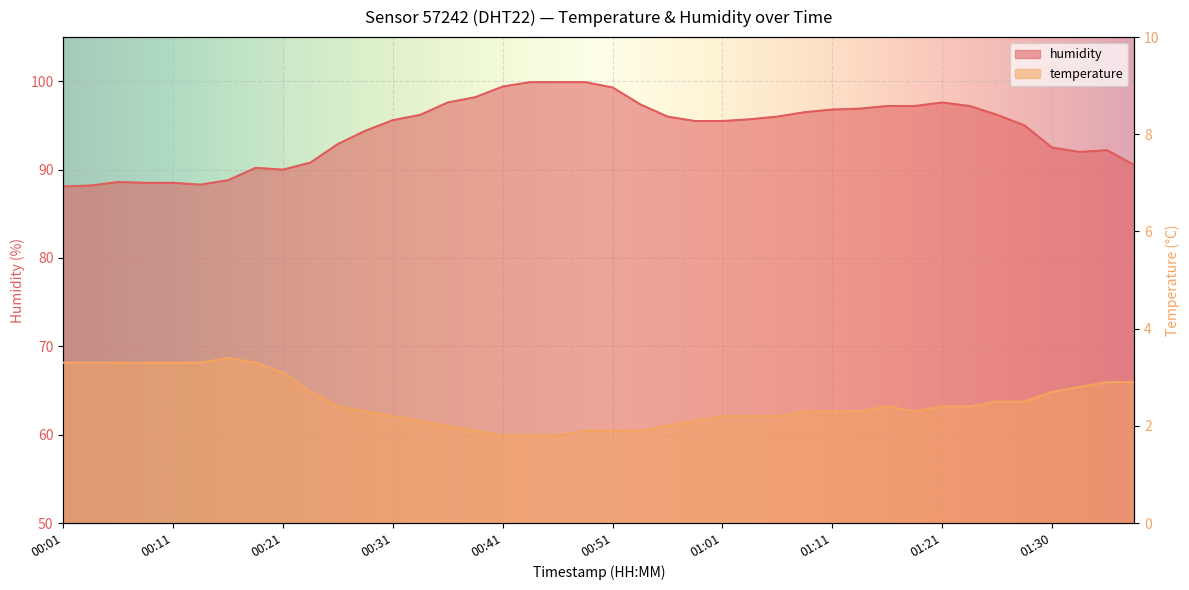

What is the average value of the temperature series?

2.5